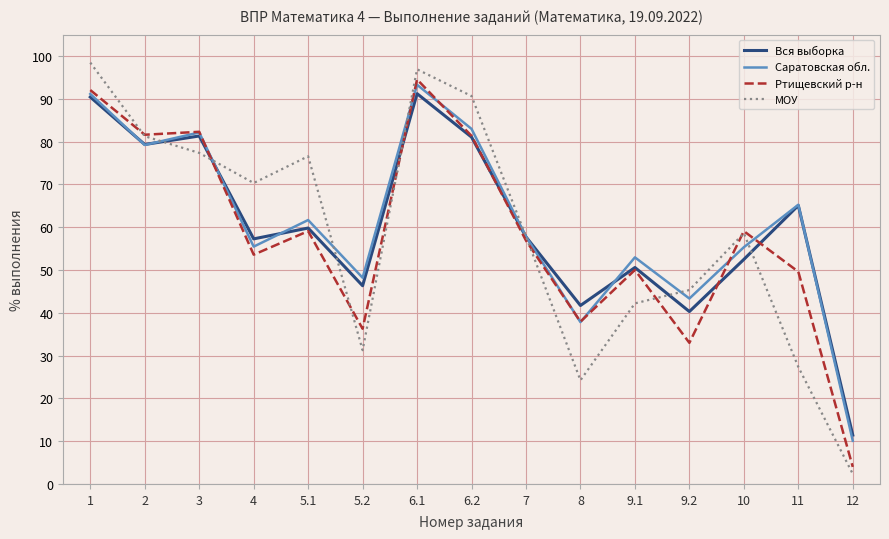

What is the average value of the Саратовская обл. series?

61.1